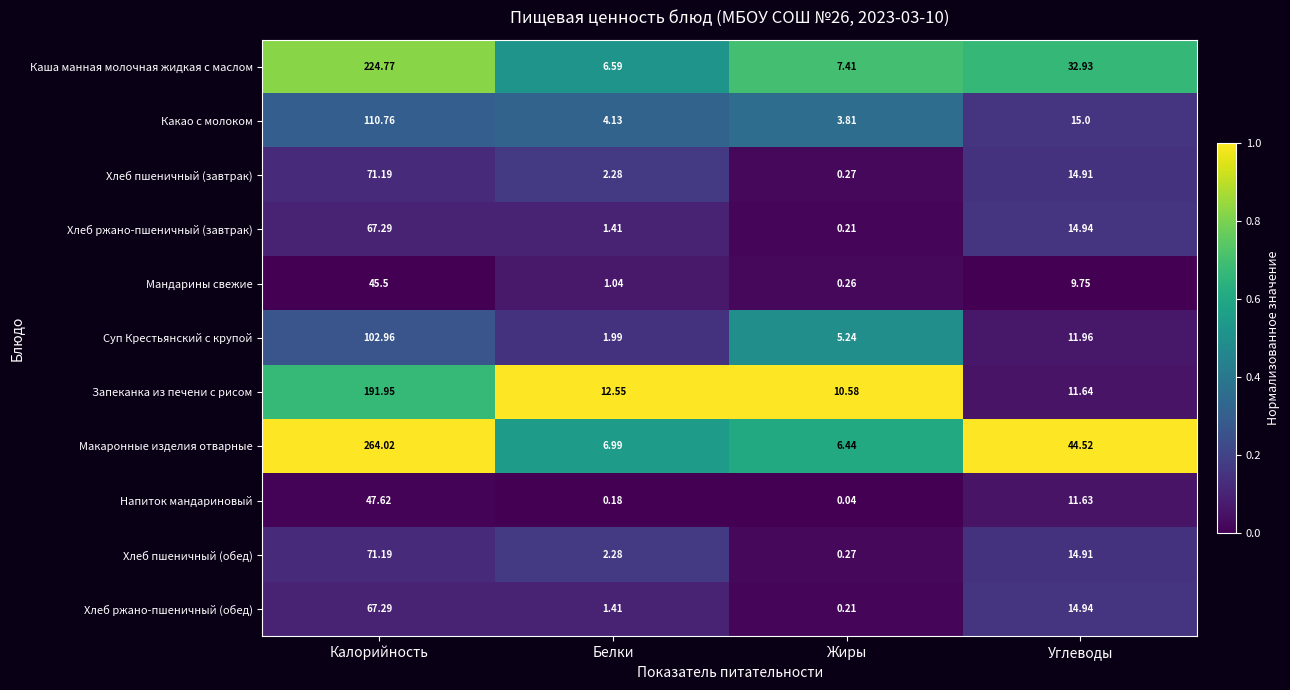

Which series has the widest spread of values?

Макаронные изделия отварные